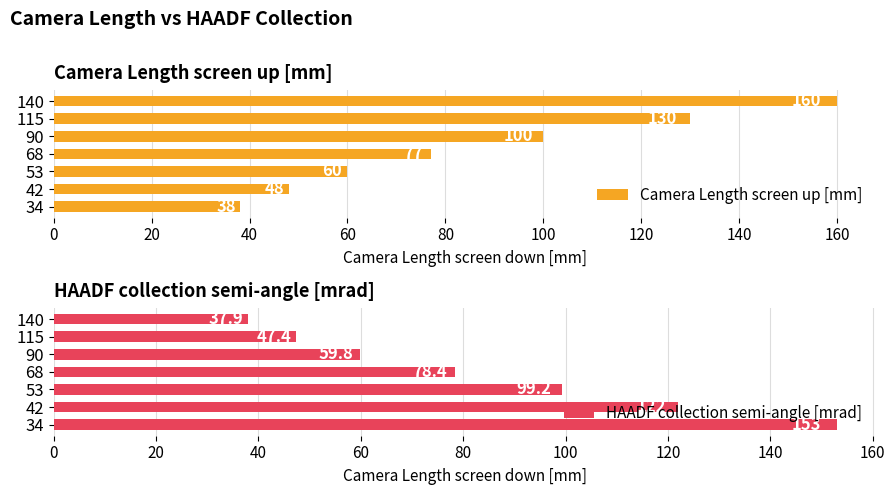

Which series has the largest total across all categories?

Camera Length screen up [mm]